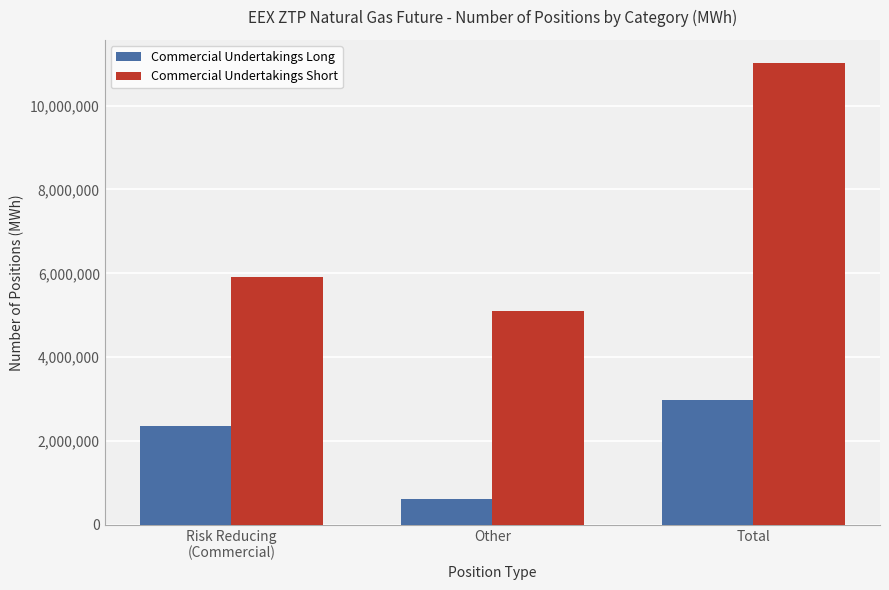

What position from the left is Risk Reducing
(Commercial)?

1